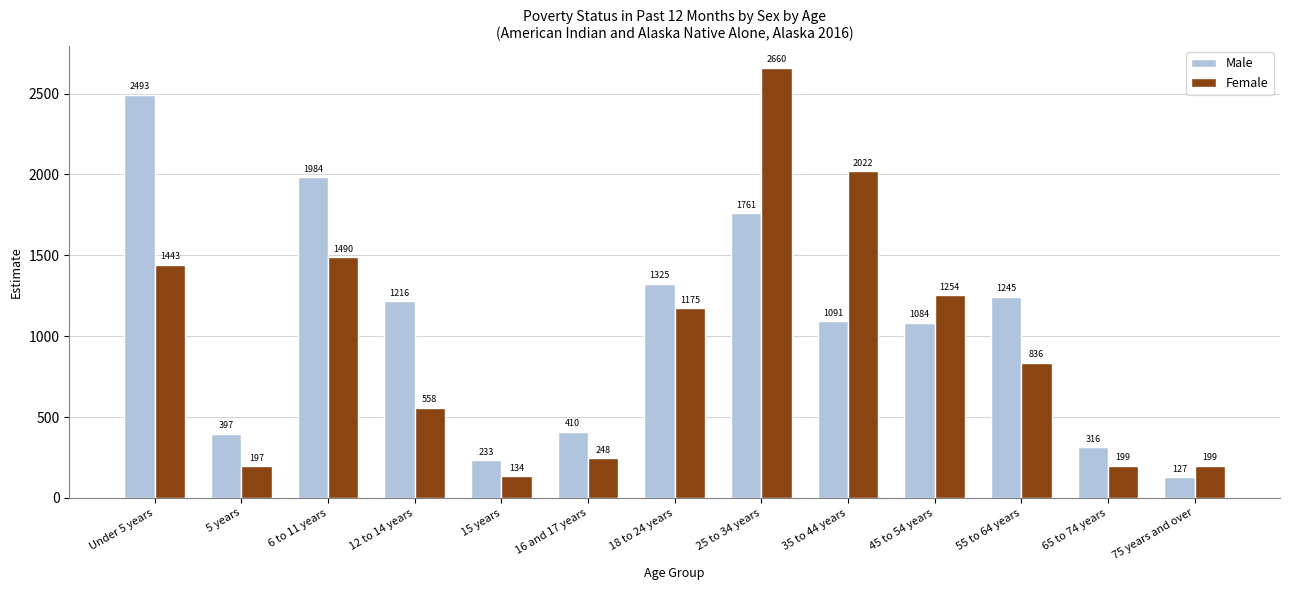

Does the chart contain stacked bars?

No